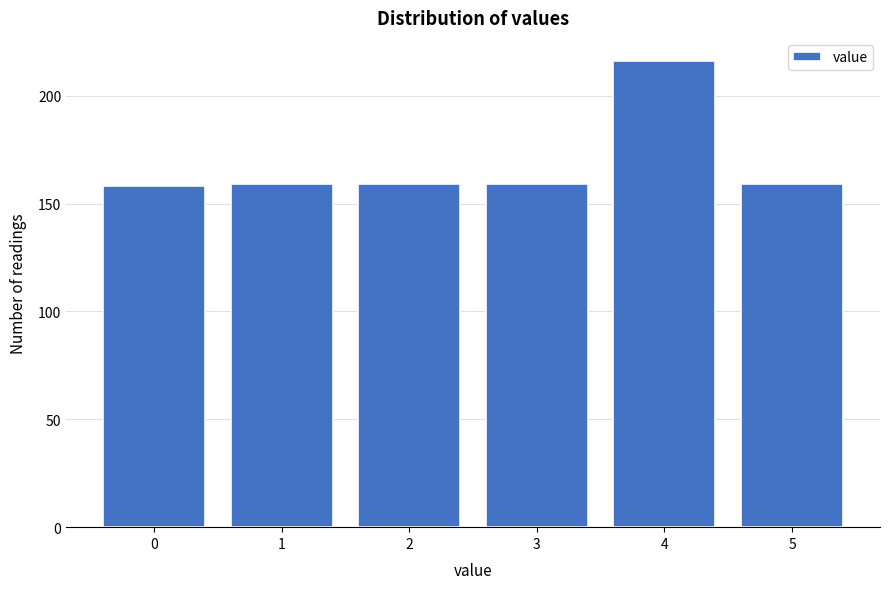

Reading right to left, what are all the values shown in this chart?

159	216	159	159	159	158